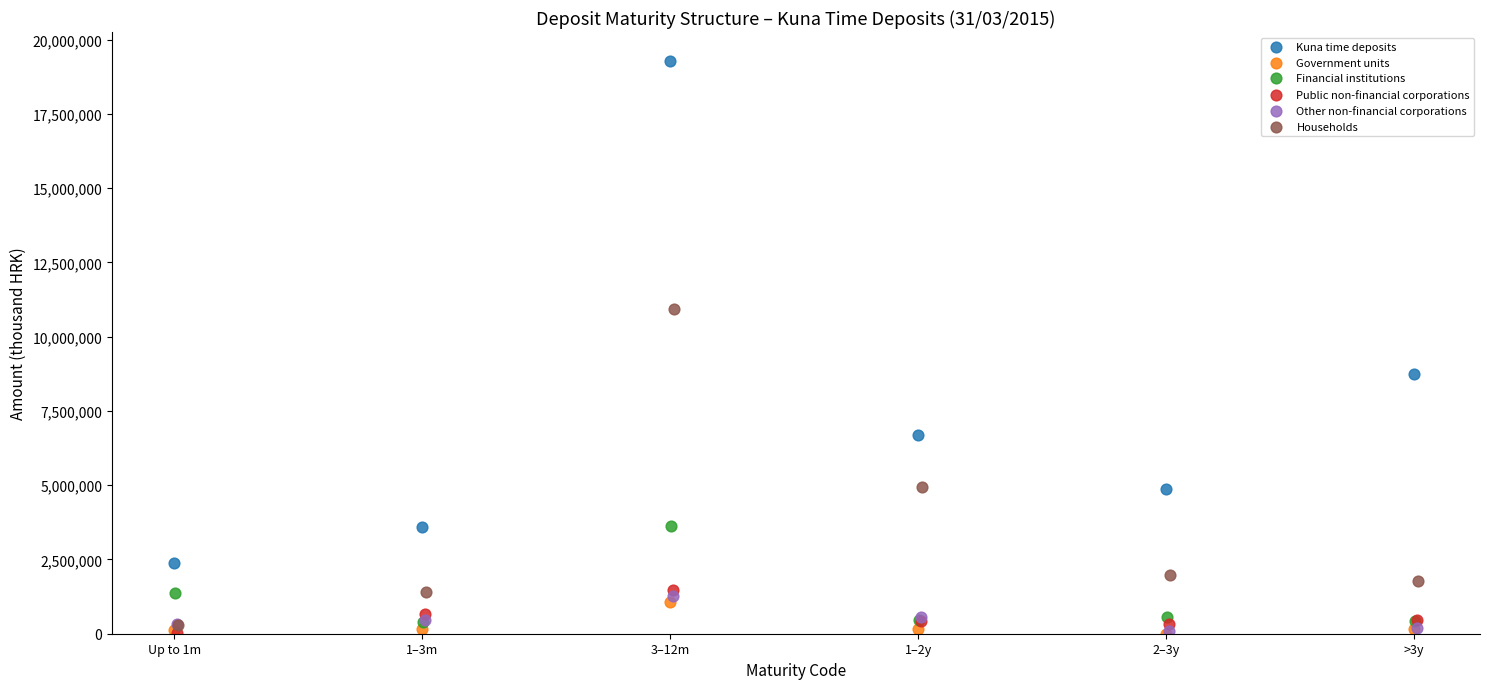

Which series contains the highest Y value?

Kuna time deposits